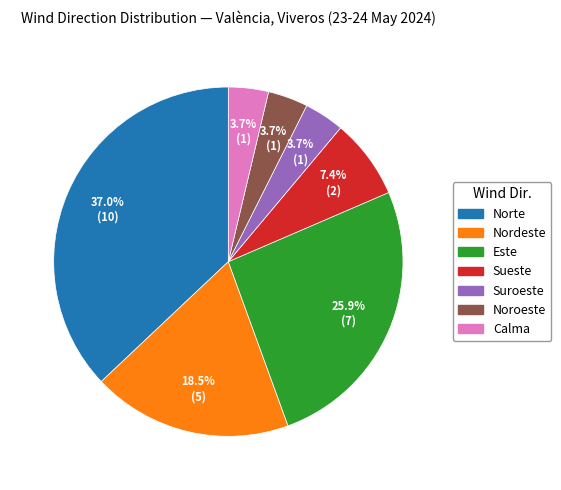

To the nearest percent, what percentage of the pie is Suroeste?

4%